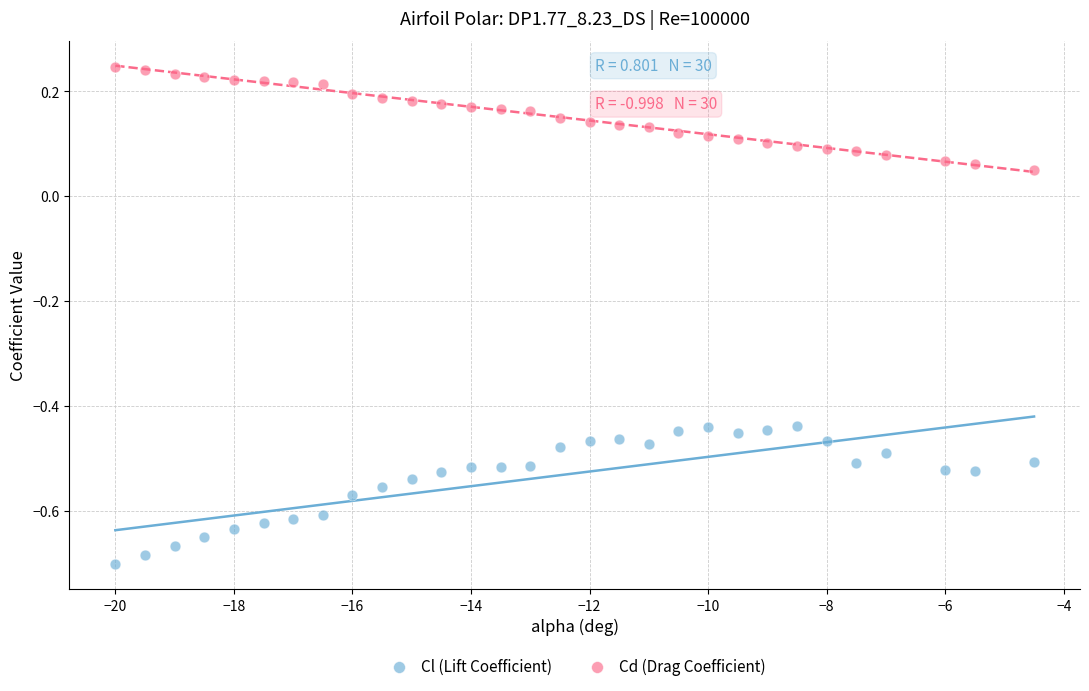

Which series reaches the maximum Y coordinate?

Cd (Drag Coefficient)